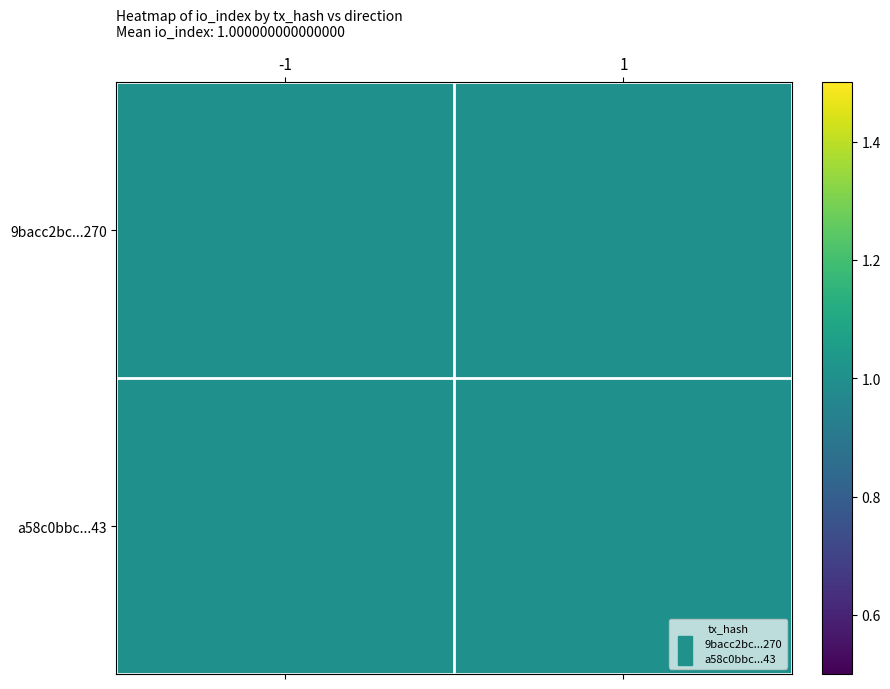

Rank the series at 1 from lowest to highest value.

9bacc2bc798f96bb44d292d4bd946fc2addf270, a58c0bbc051f660da32d94cbaaae8815e641a43